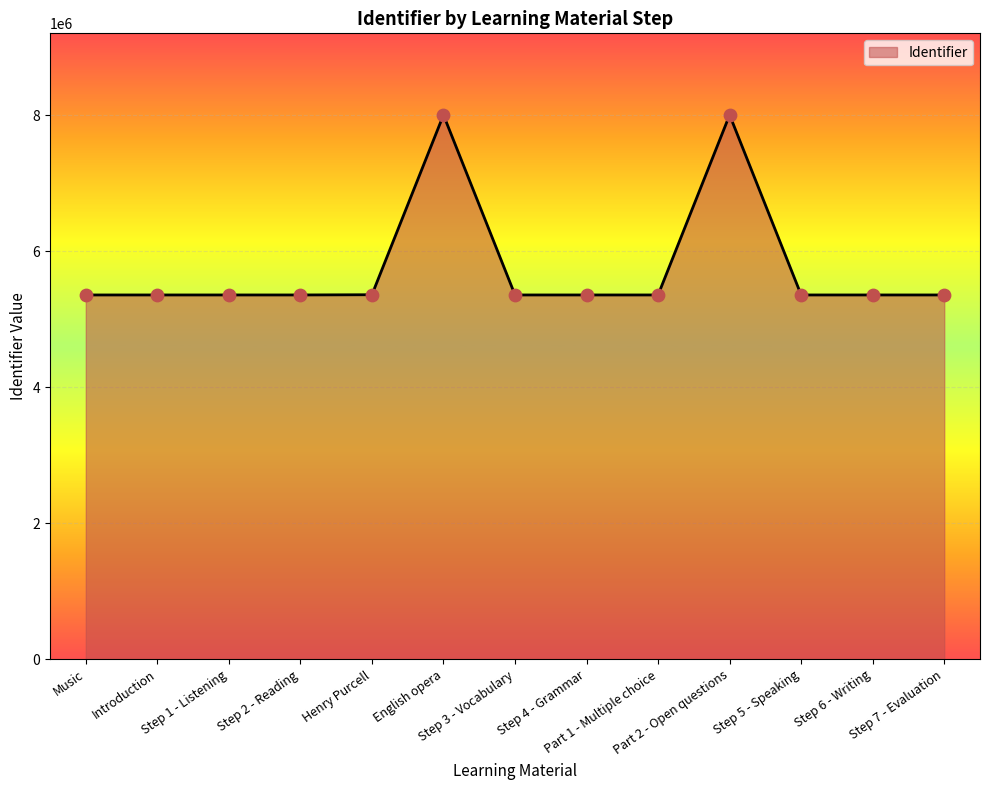

What is the change in value from Introduction to Henry Purcell?

+3222